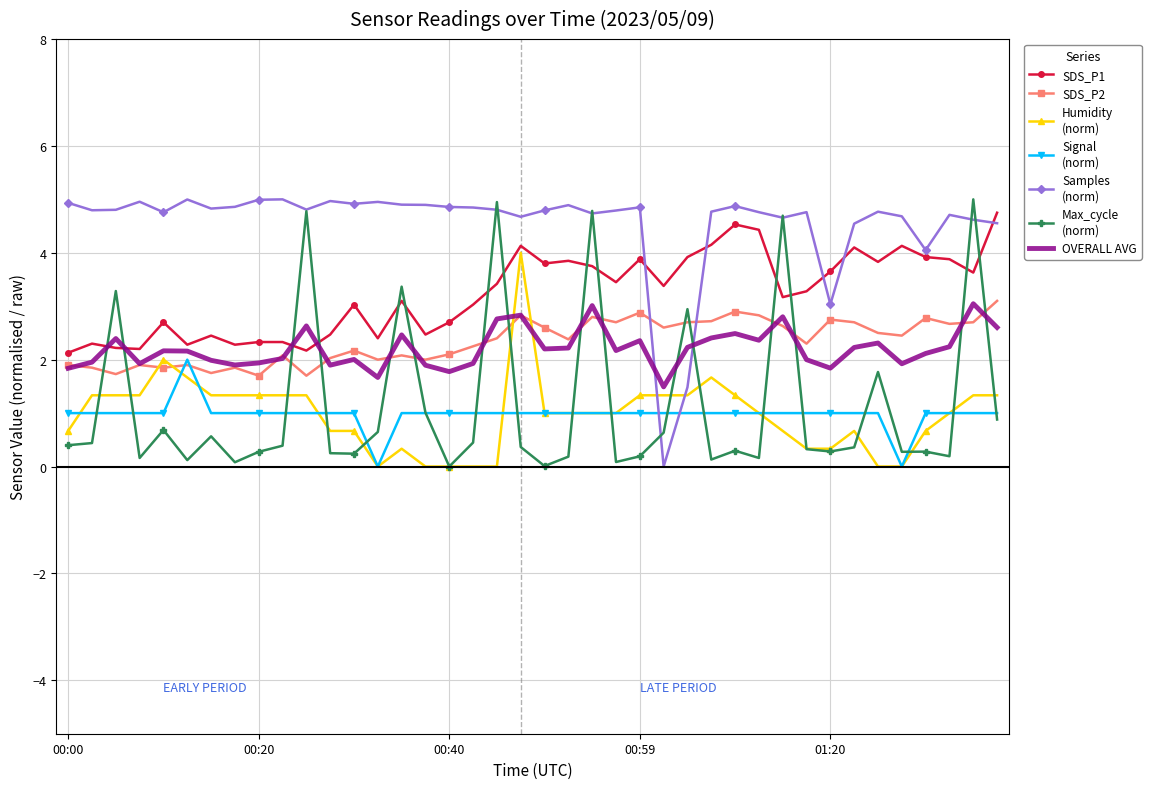

What is the greatest value displayed?

5.0